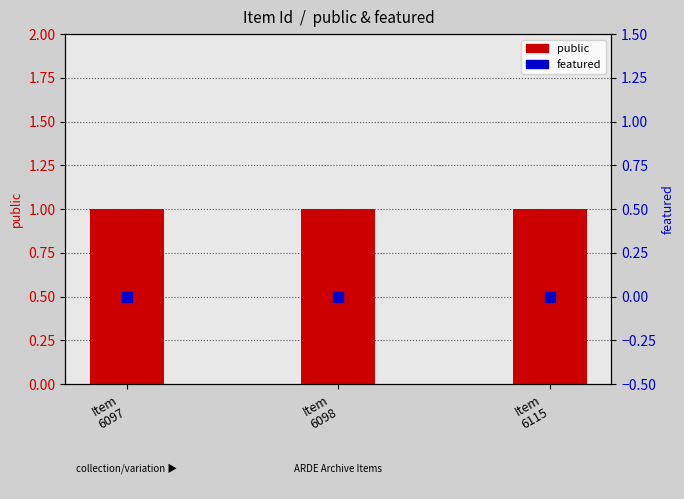

At which category is the sum across all series the highest?

Item
6097